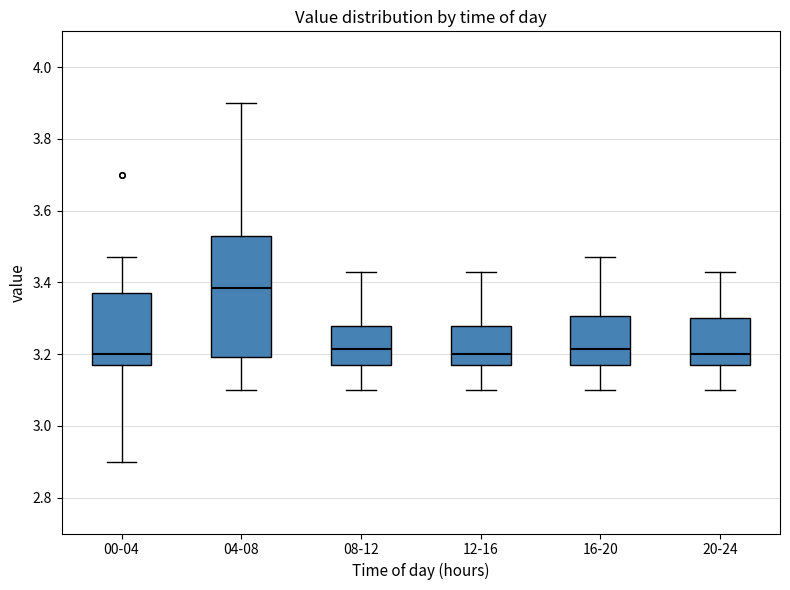

Reading left to right, read every box against the y-axis: the position of its median line, the range the box covers, and the ends of its whiskers. The values are not printed on the chart, so give them approximately, as read against the axis.

00-04: median 3.20, box 3.18 to 3.38, whiskers 2.90 to 3.48
04-08: median 3.38, box 3.20 to 3.54, whiskers 3.10 to 3.90
08-12: median 3.22, box 3.18 to 3.28, whiskers 3.10 to 3.44
12-16: median 3.20, box 3.18 to 3.28, whiskers 3.10 to 3.44
16-20: median 3.22, box 3.18 to 3.30, whiskers 3.10 to 3.48
20-24: median 3.20, box 3.18 to 3.30, whiskers 3.10 to 3.44